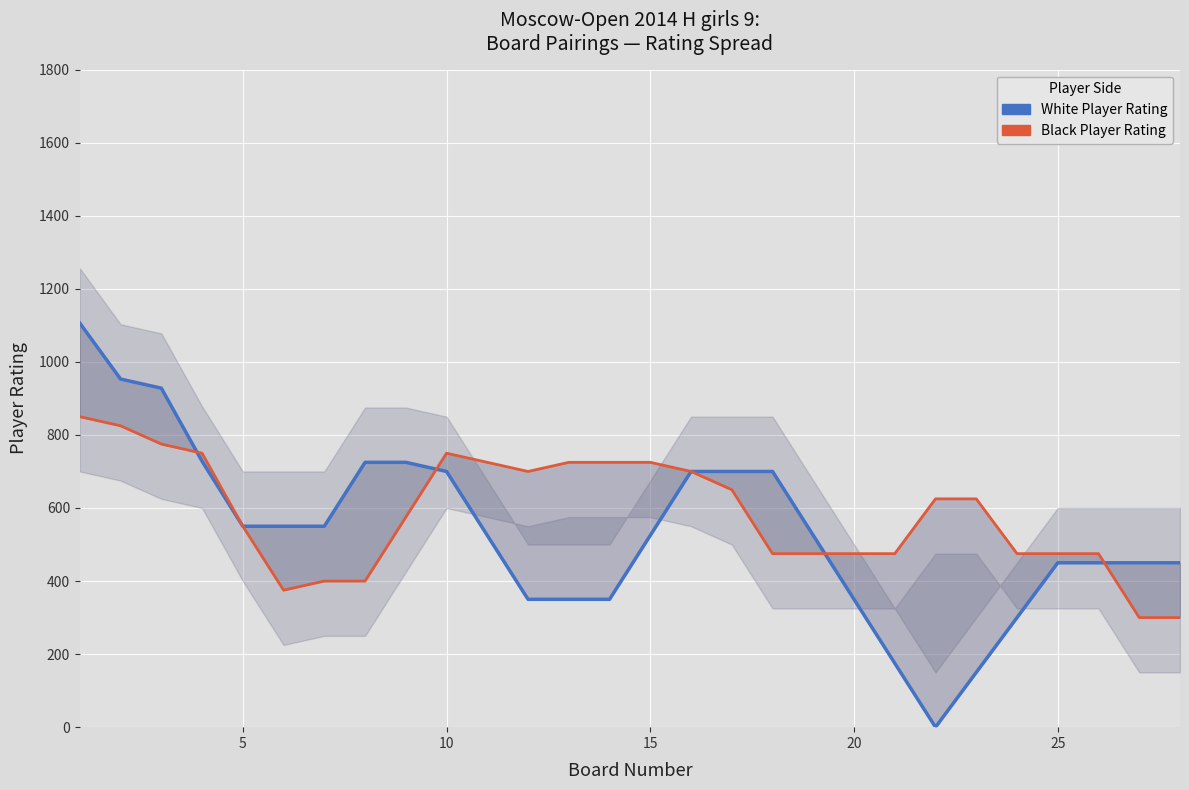

Count the number of categories in the chart.

28